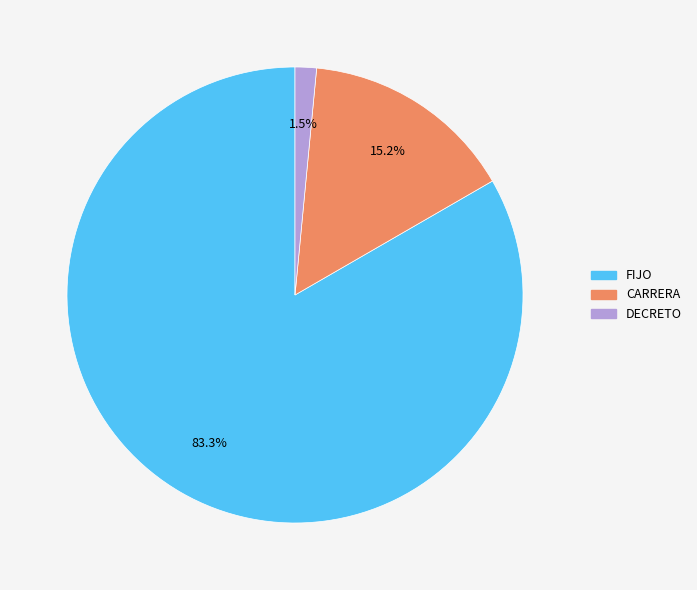

To the nearest percent, what is the average slice percentage?

33%